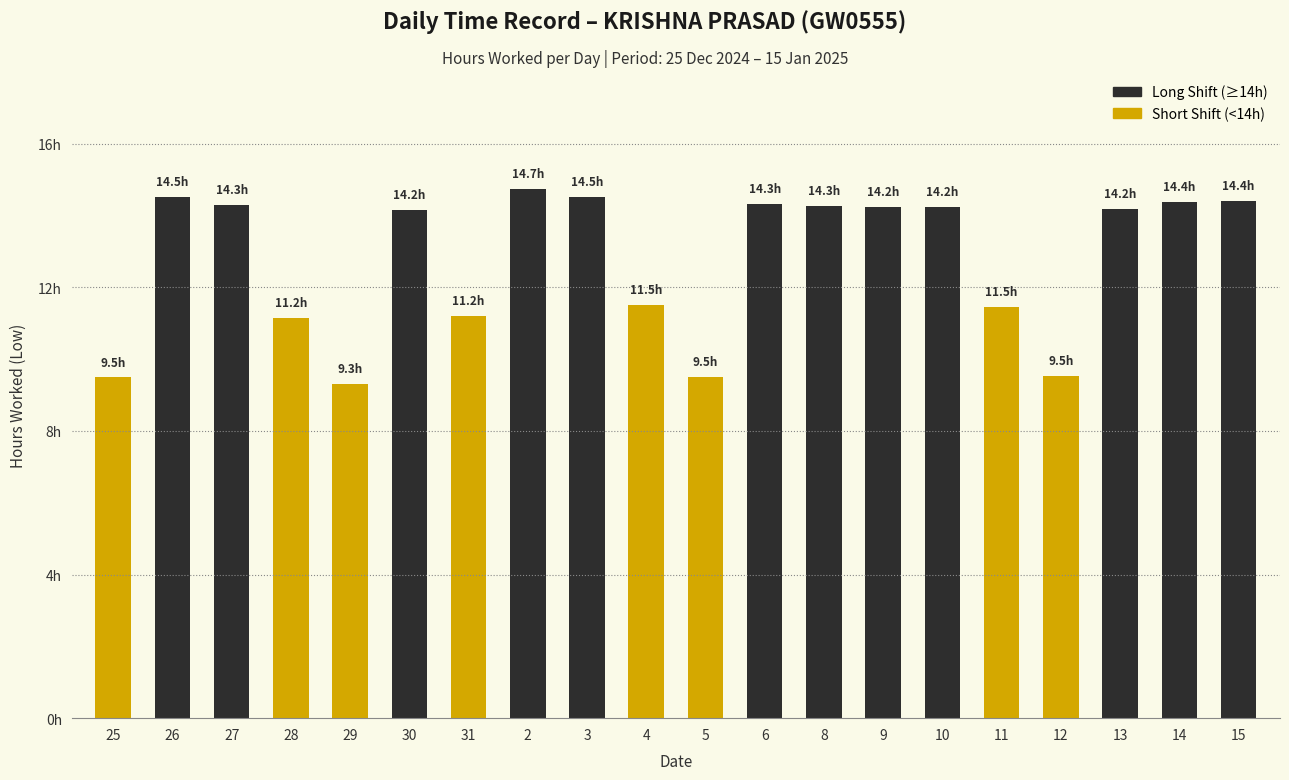

Are the bars horizontal?

No